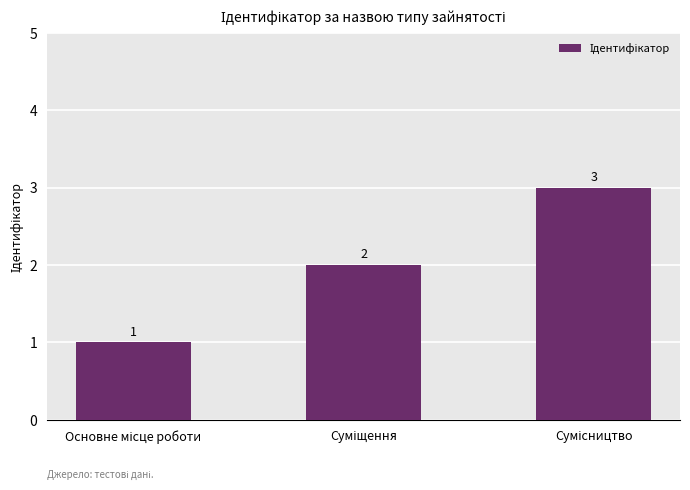

Count the values in the range 1 to 3.

3